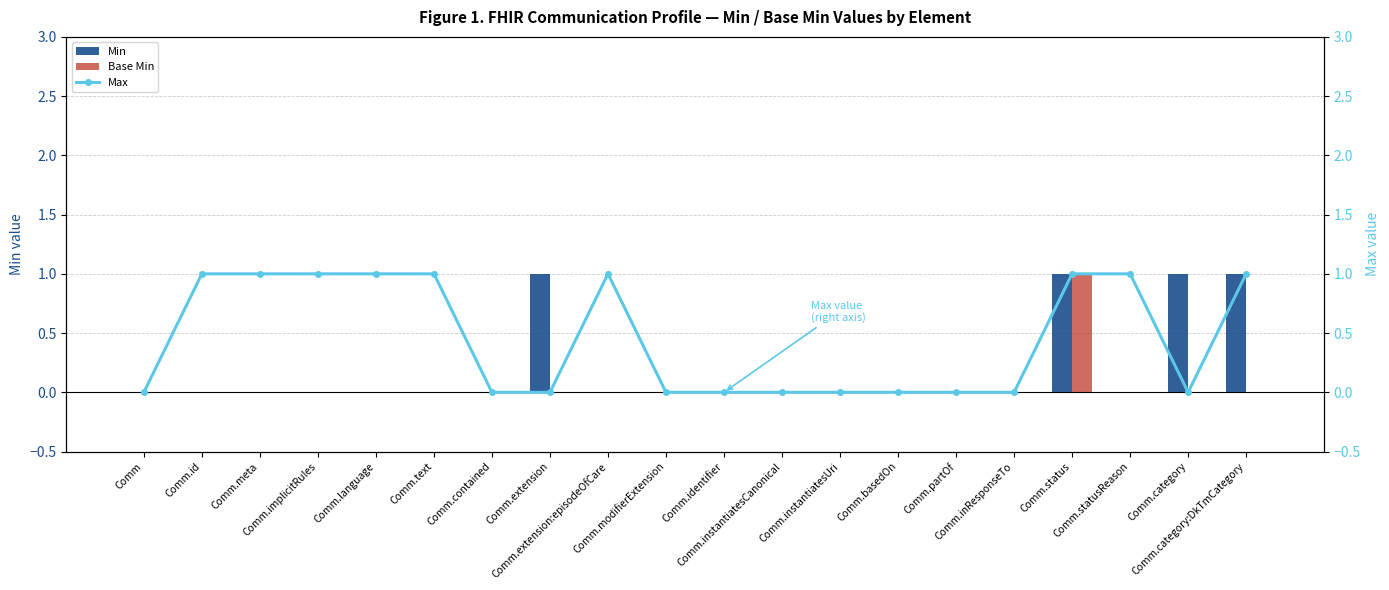

The Max series shows 1 at Comm. True or false?

False